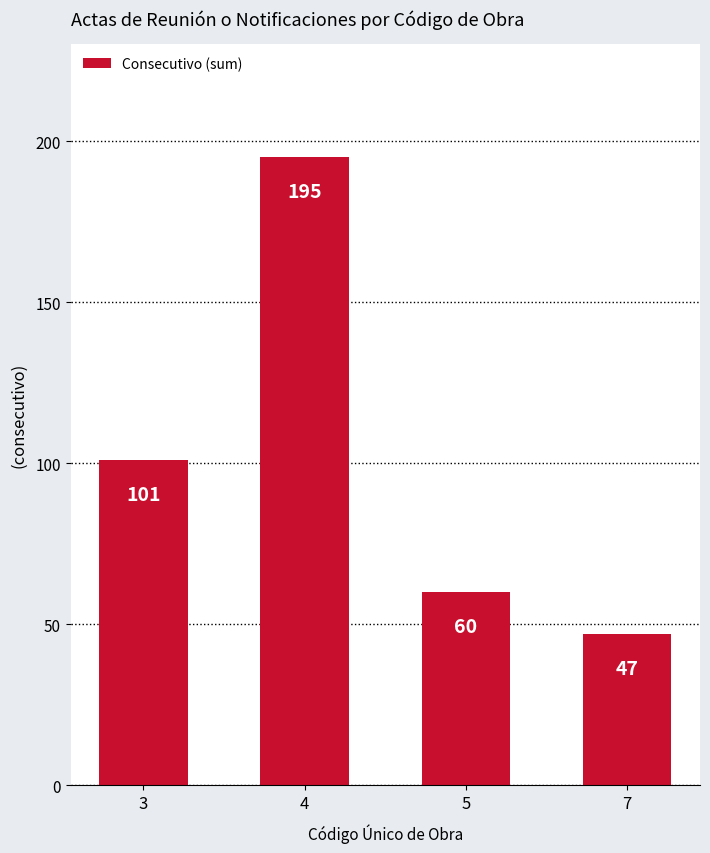

Which category has the highest value across all series?

4